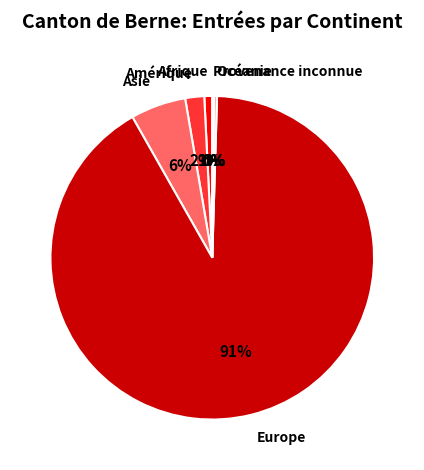

Between Asie and Europe, which is larger?

Europe